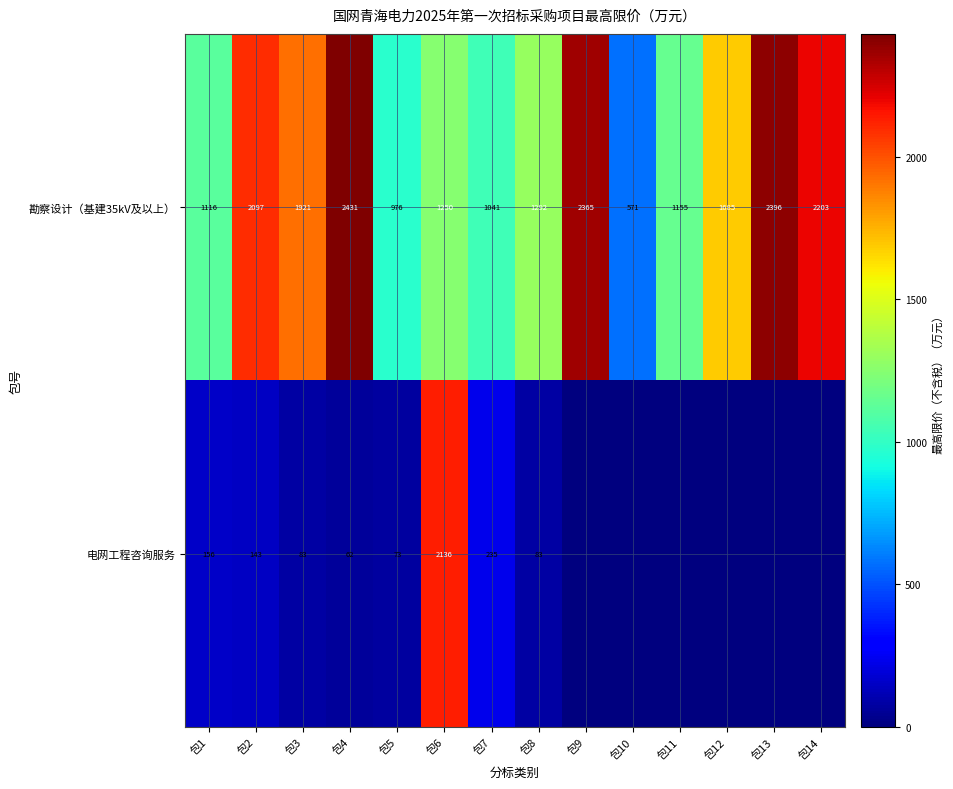

What is the sum of all 勘察设计（基建35kV及以上） values?

22499